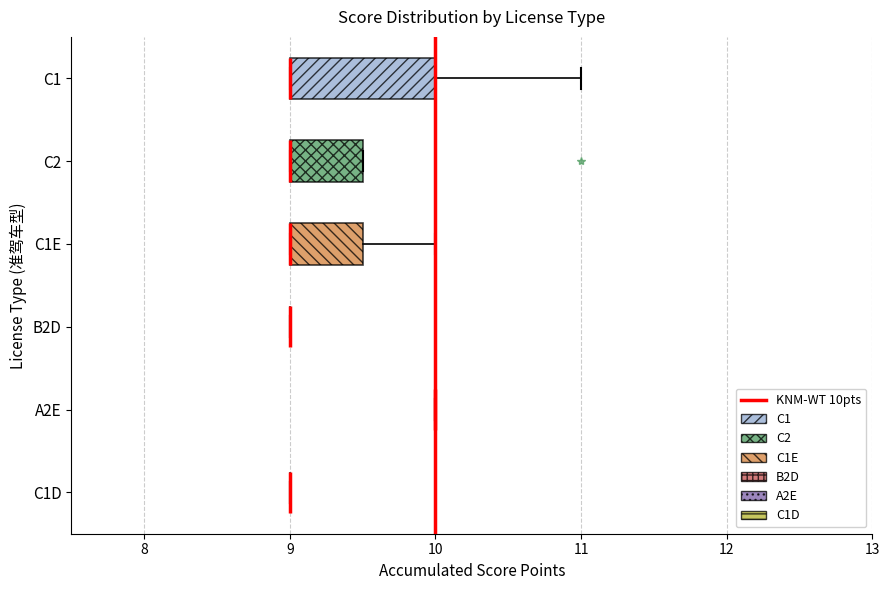

Comparing the boxes themselves (not the whiskers), which one is the widest?

C1